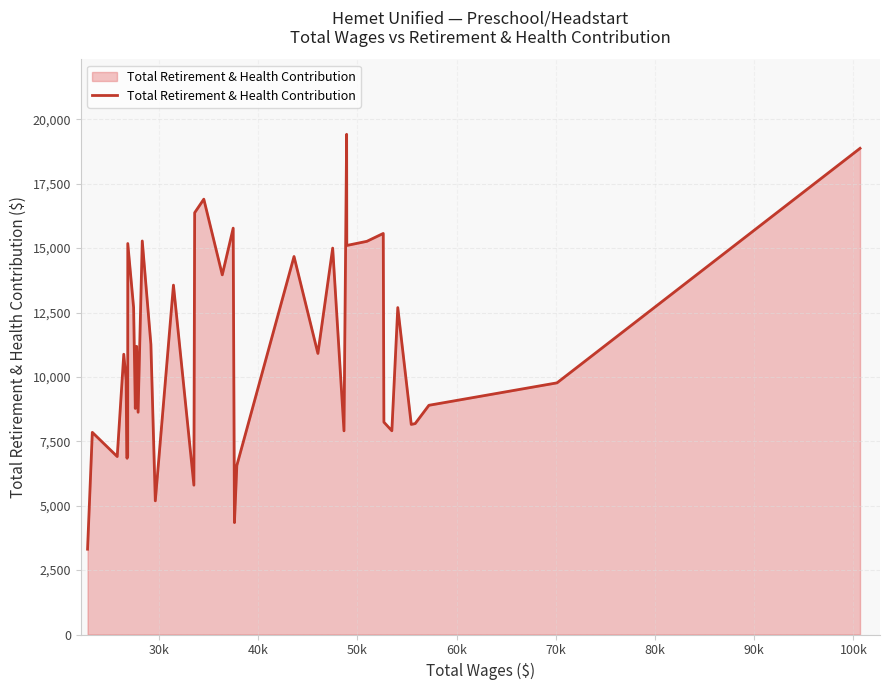

What is the greatest value displayed?

19418